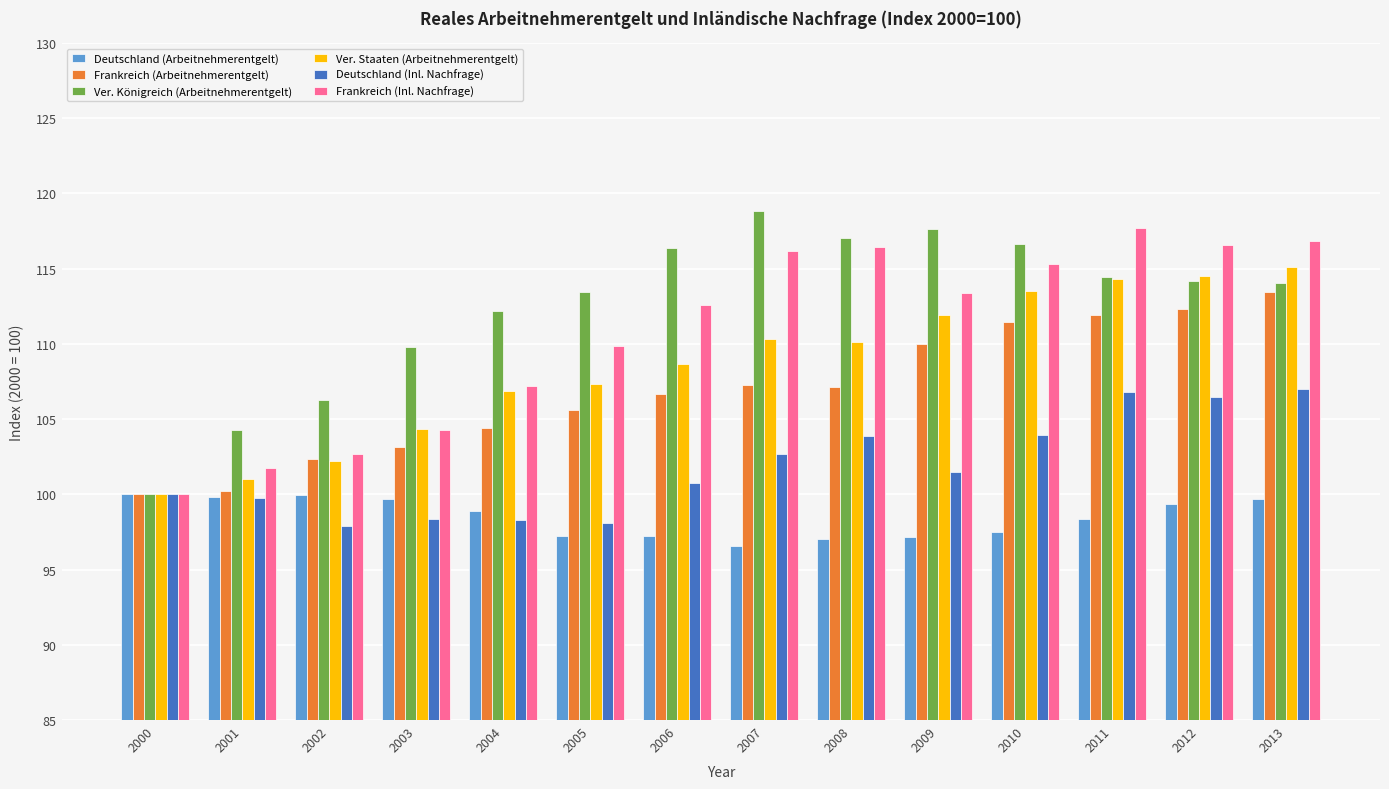

Which series changed the most between 2001 and 2013?

Frankreich (Inl. Nachfrage)